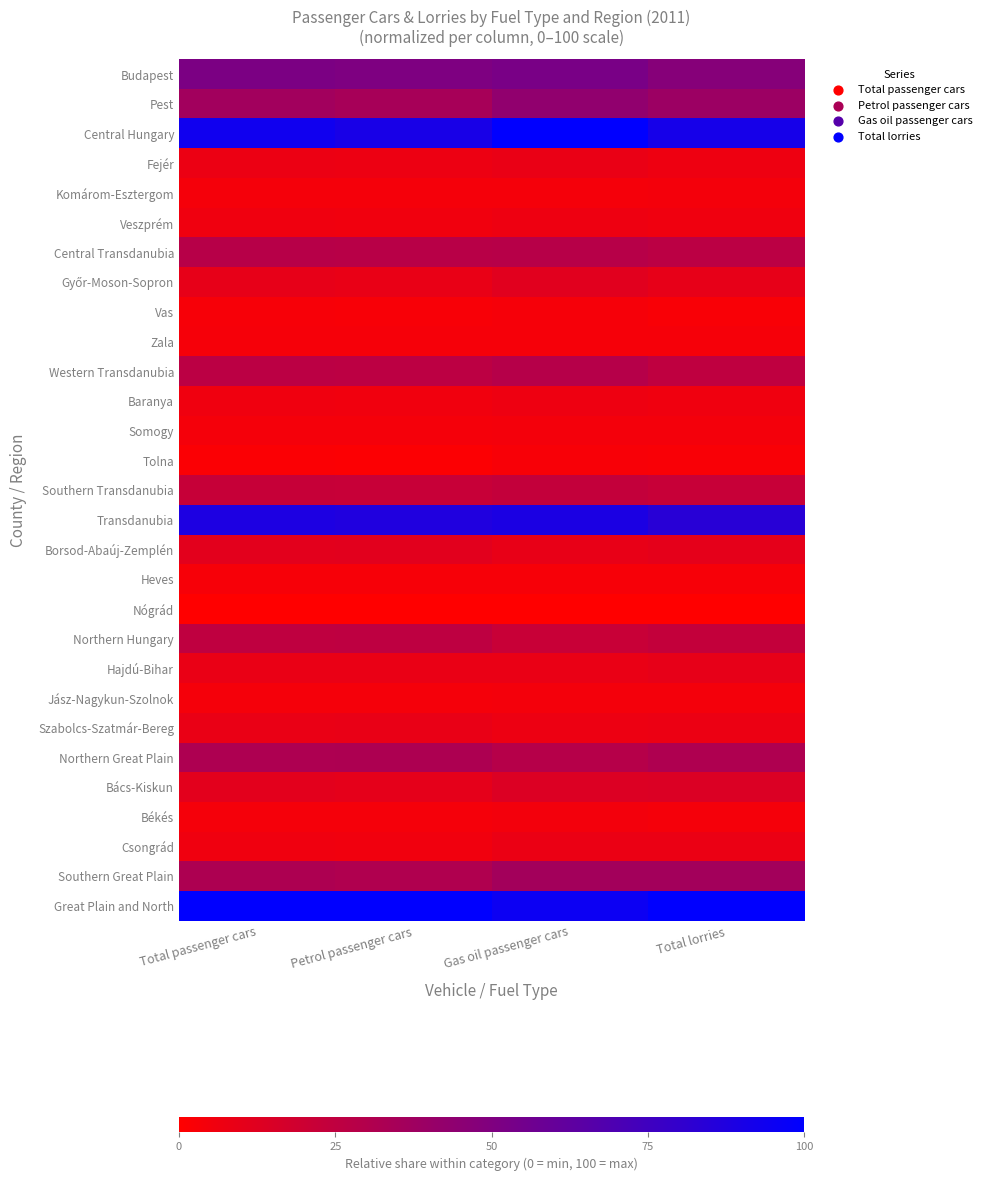

Rank the series by their maximum value, from highest to lowest.

Central Hungary, Great Plain and North, Transdanubia, Budapest, Pest, Southern Great Plain, Northern Great Plain, Western Transdanubia, Central Transdanubia, Northern Hungary, Southern Transdanubia, Bács-Kiskun, Győr-Moson-Sopron, Borsod-Abaúj-Zemplén, Hajdú-Bihar, Szabolcs-Szatmár-Bereg, Fejér, Csongrád, Baranya, Veszprém, Békés, Jász-Nagykun-Szolnok, Somogy, Komárom-Esztergom, Vas, Zala, Heves, Tolna, Nógrád